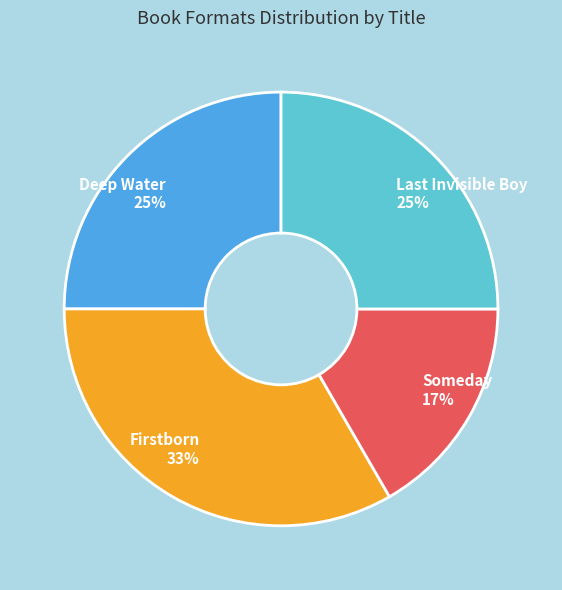

To the nearest percent, what percentage of the pie is Someday?

17%